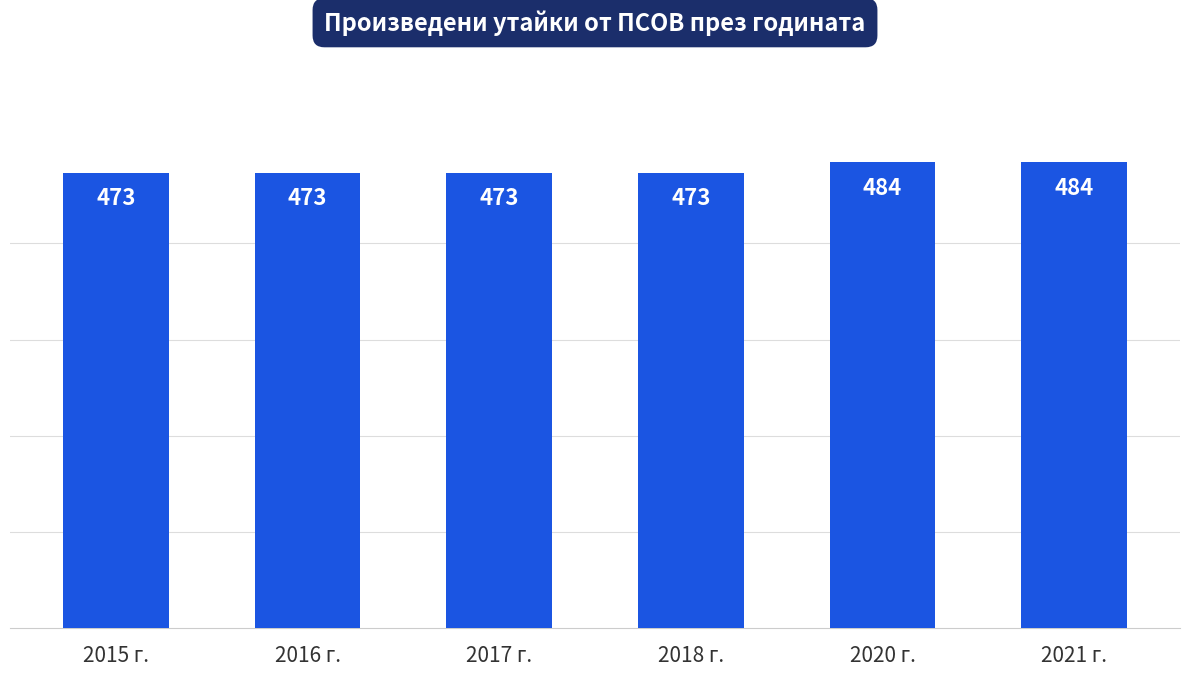

What is the average value?

477